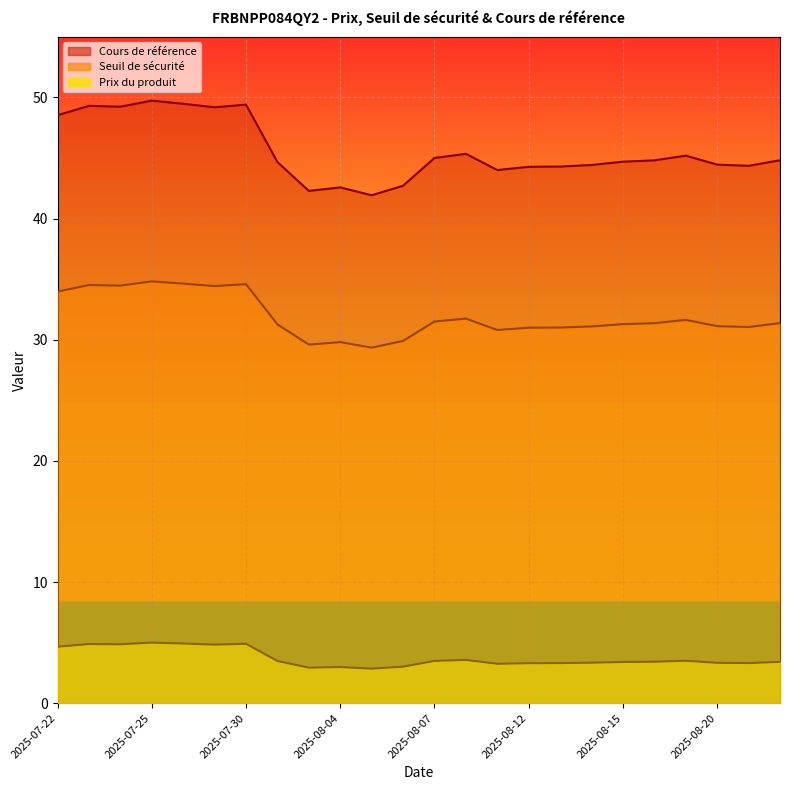

Rank the series at 2025-07-30 from highest to lowest value.

Cours de référence, Seuil de sécurité, Prix du produit